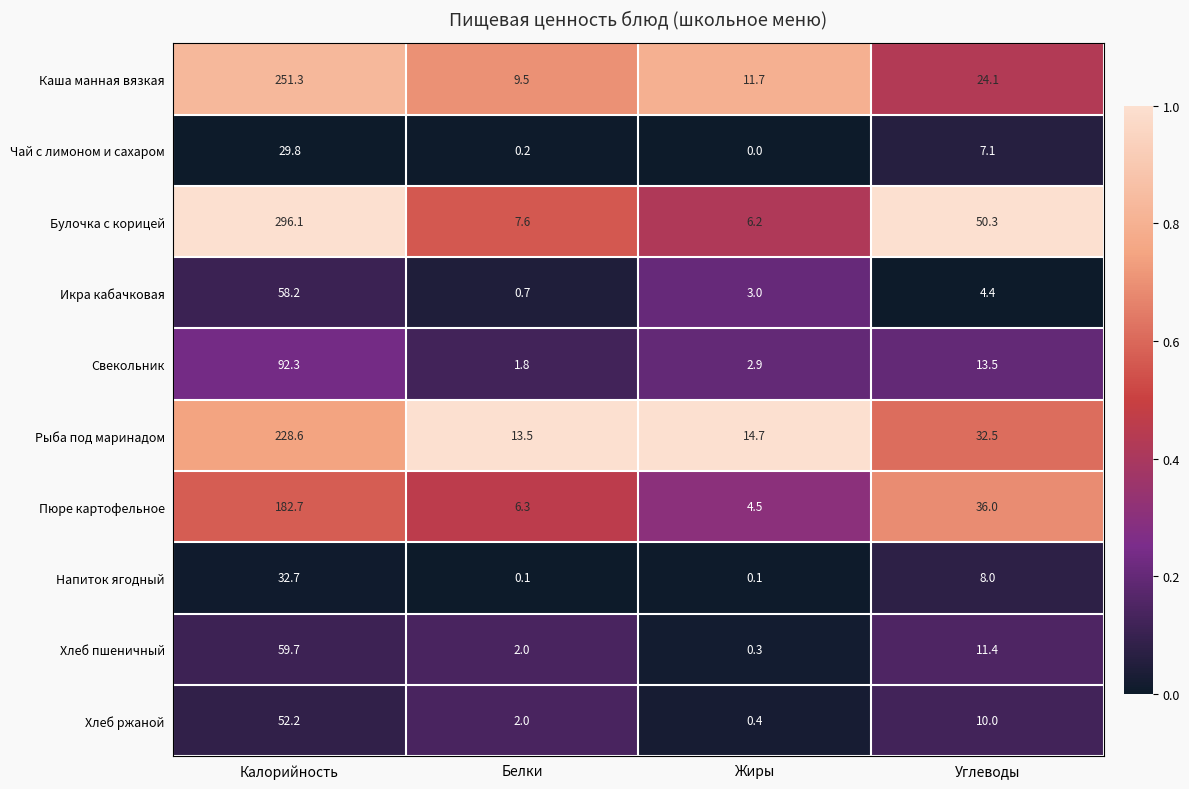

What is the sum of all Пюре картофельное values?

229.5